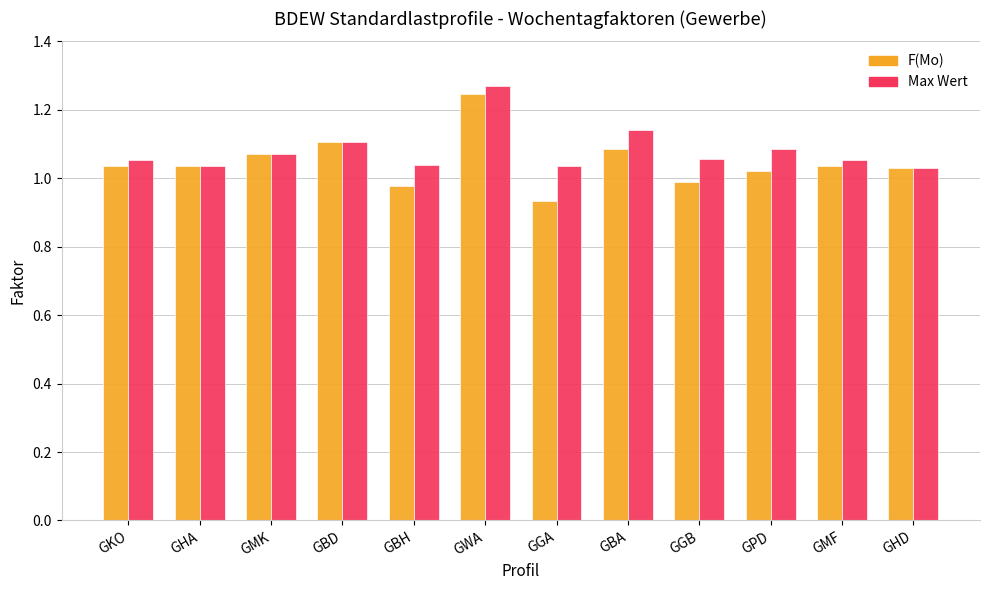

The Max Wert series shows 1.1 at GMK. True or false?

True